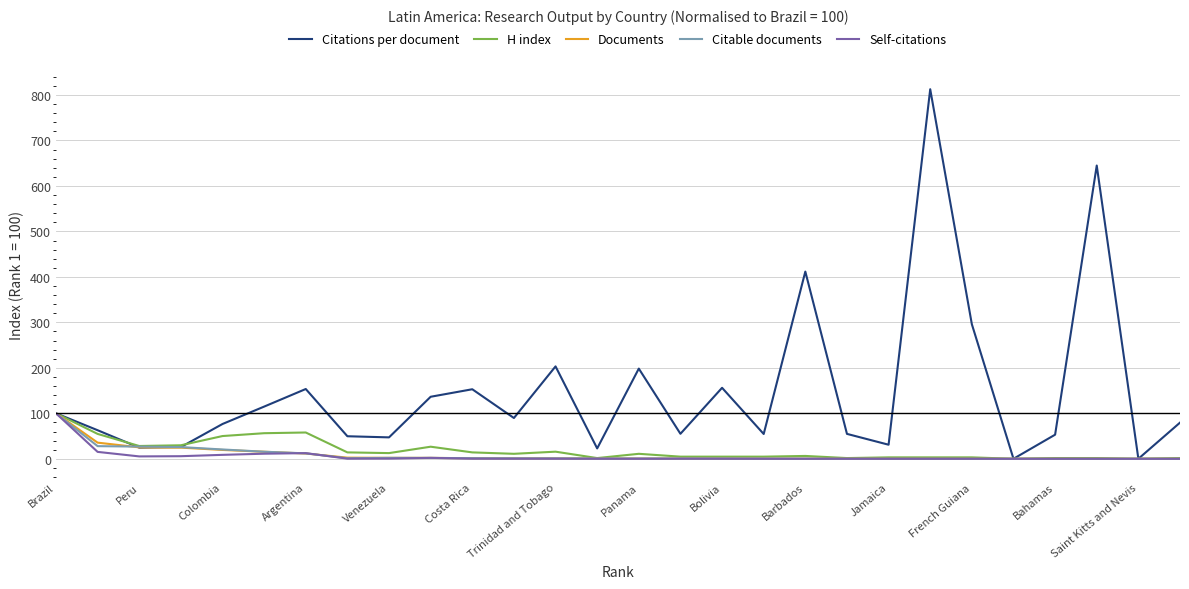

What is the highest value of the H index series?

100.0